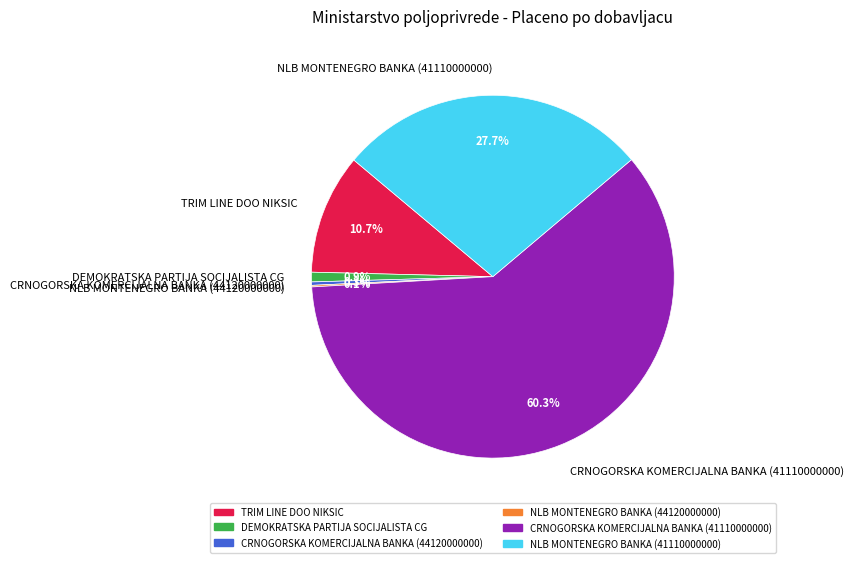

What percentage is the DEMOKRATSKA PARTIJA SOCIJALISTA CG slice, to the nearest percent?

1%